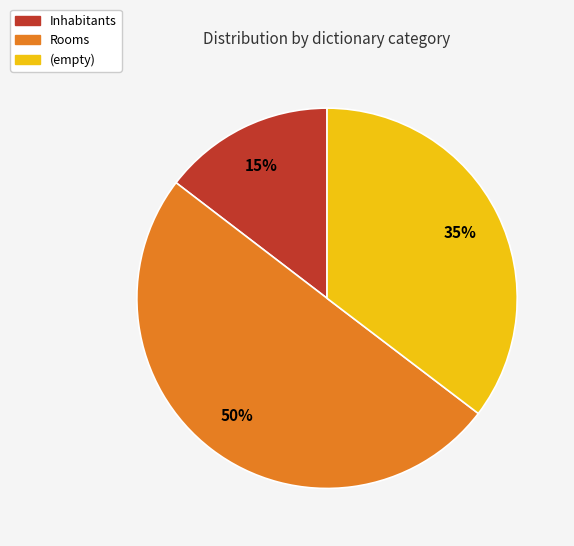

Between Inhabitants and (empty), which is larger?

(empty)